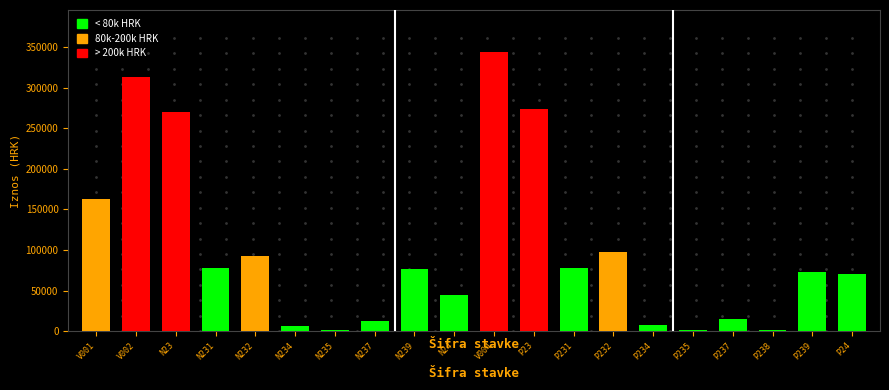

What is the maximum value shown in the chart?

344115.1